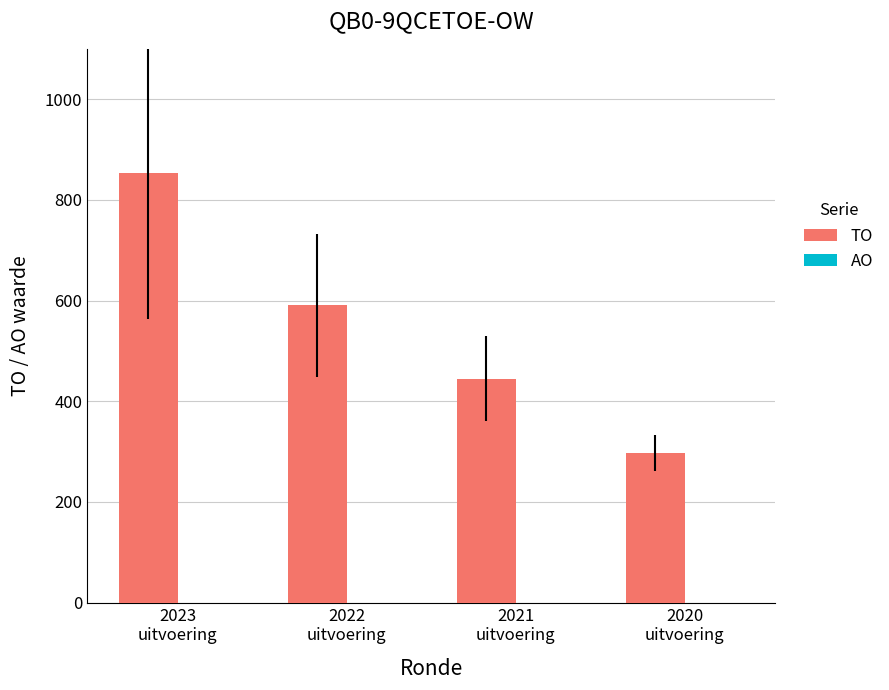

Reading left to right, extract all data points from this chart.

854	591	445	297